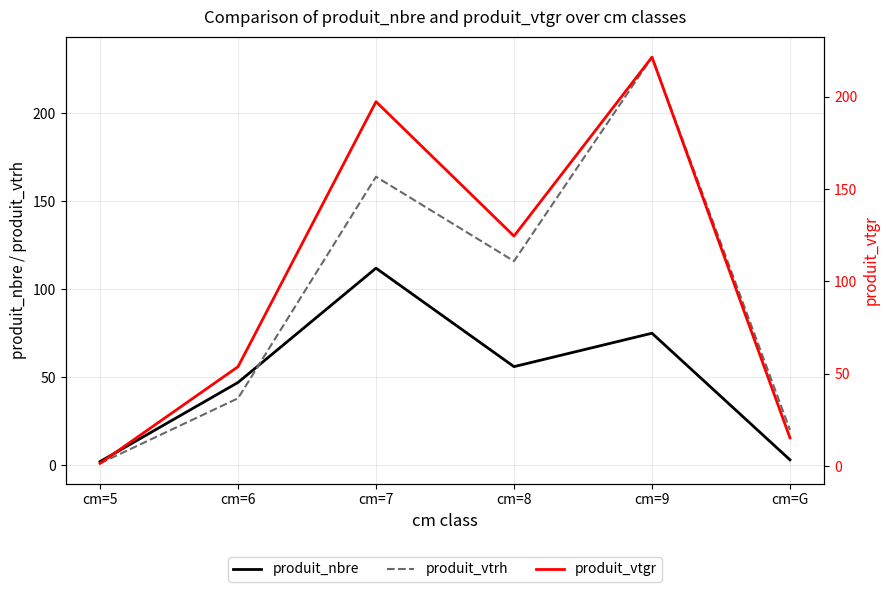

Reading left to right, list all the values displayed in this chart.

produit_nbre: cm=5=2.0	cm=6=47.0	cm=7=112.0	cm=8=56.0	cm=9=75.0	cm=G=3.0
produit_vtrh: cm=5=1.0	cm=6=38.0	cm=7=164.0	cm=8=116.0	cm=9=232.0	cm=G=20.0
produit_vtgr: cm=5=1.6	cm=6=53.9	cm=7=197.3	cm=8=124.6	cm=9=221.4	cm=G=15.4